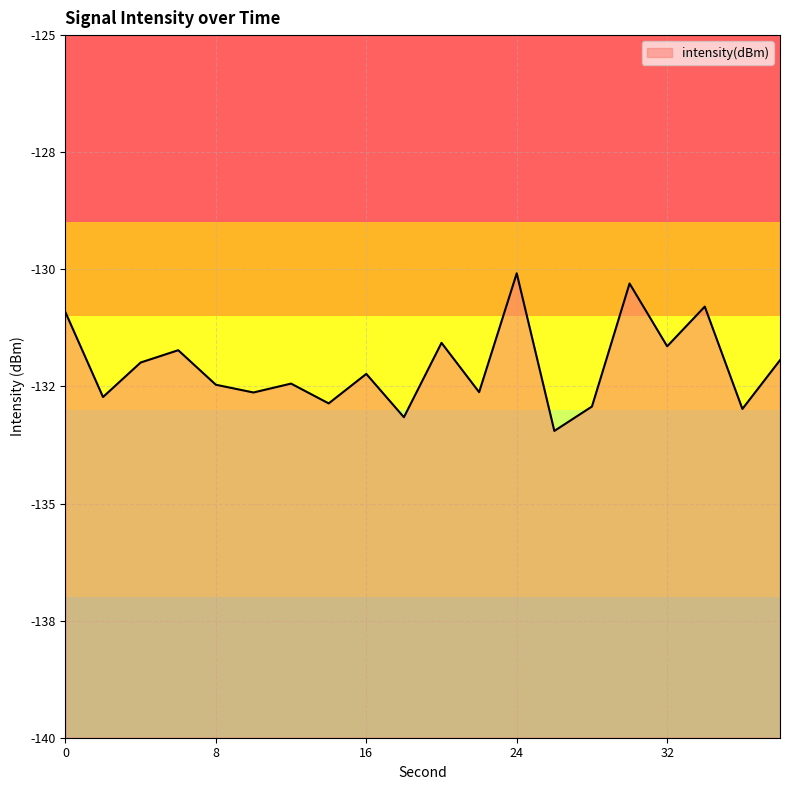

What is the sum of all values?

-2641.5